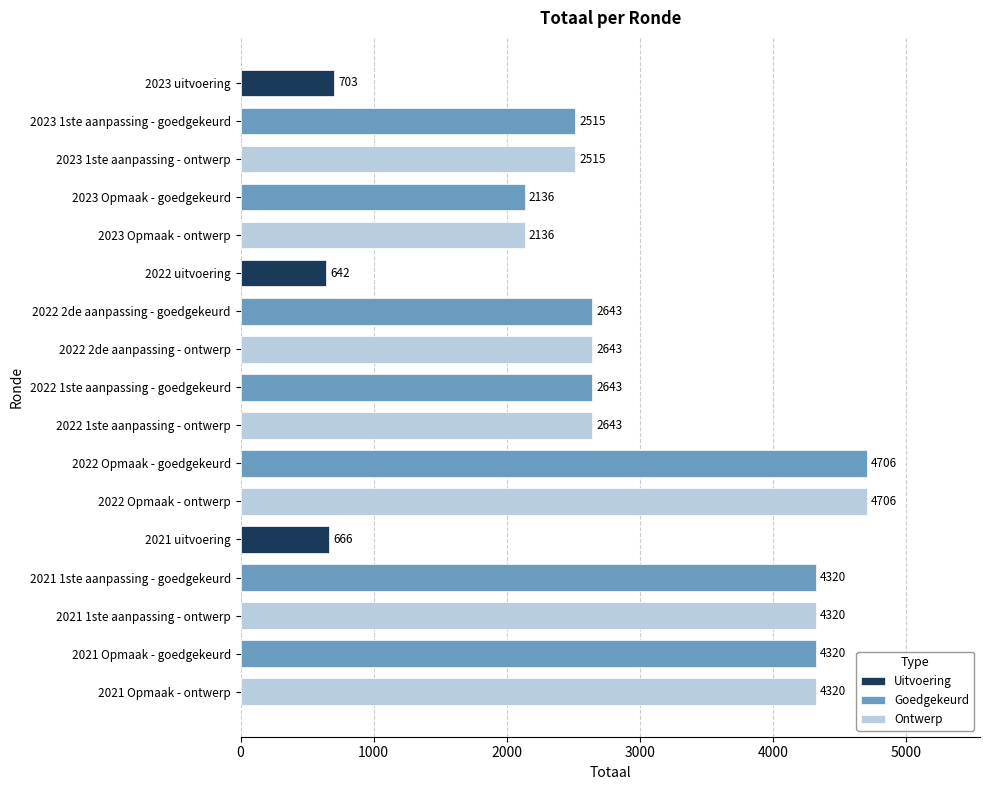

Which label corresponds to the largest value in the chart?

2022 Opmaak - goedgekeurd